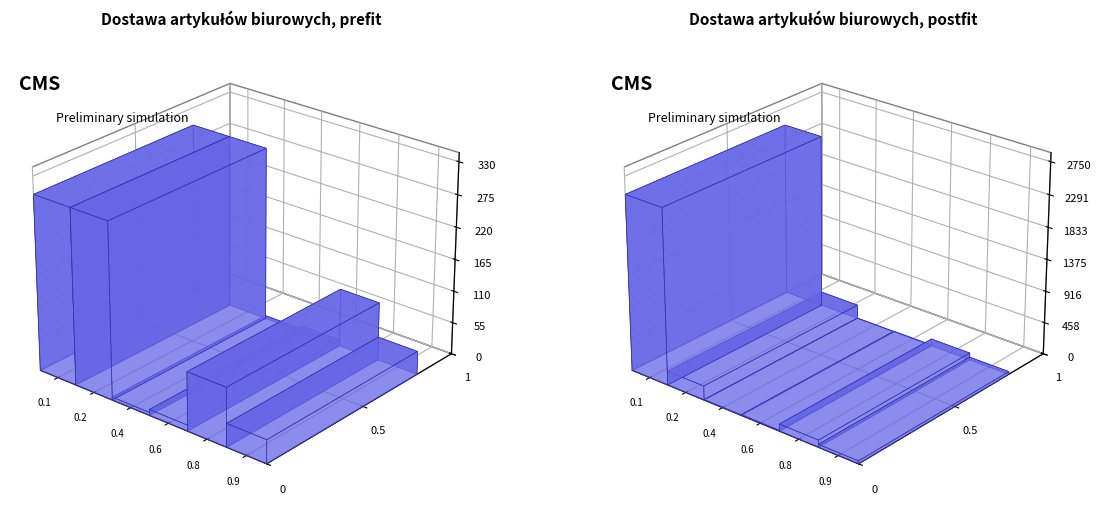

What is the value of the Ilość opakowań (postfit) bar at the 4th from the left?

10